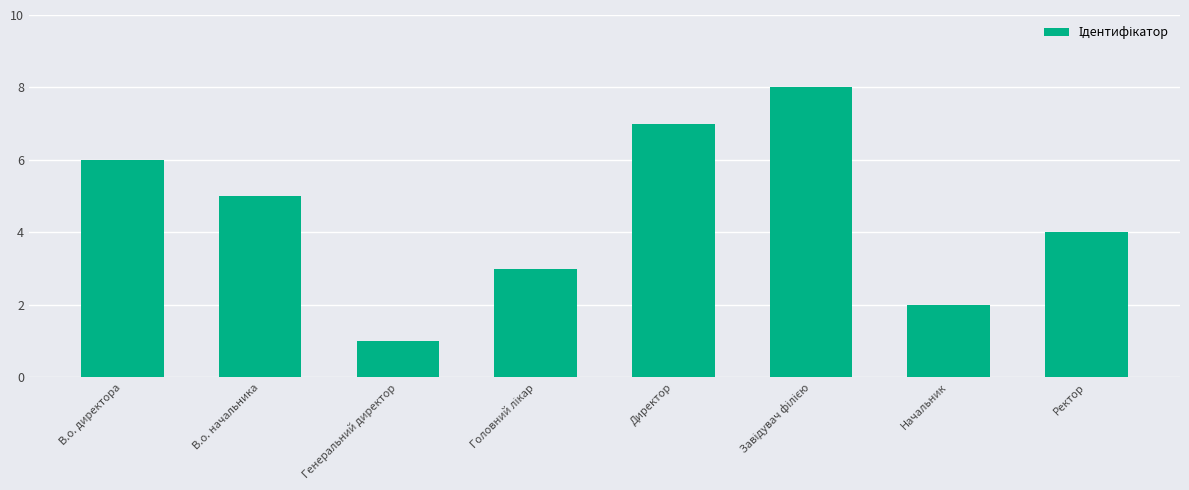

Between Ректор and Начальник, which is larger?

Ректор